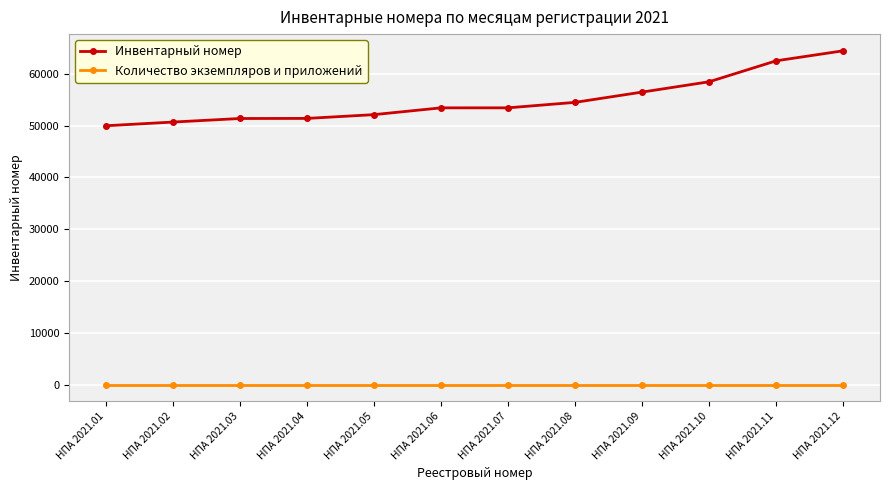

What is the maximum value shown in the chart?

64423